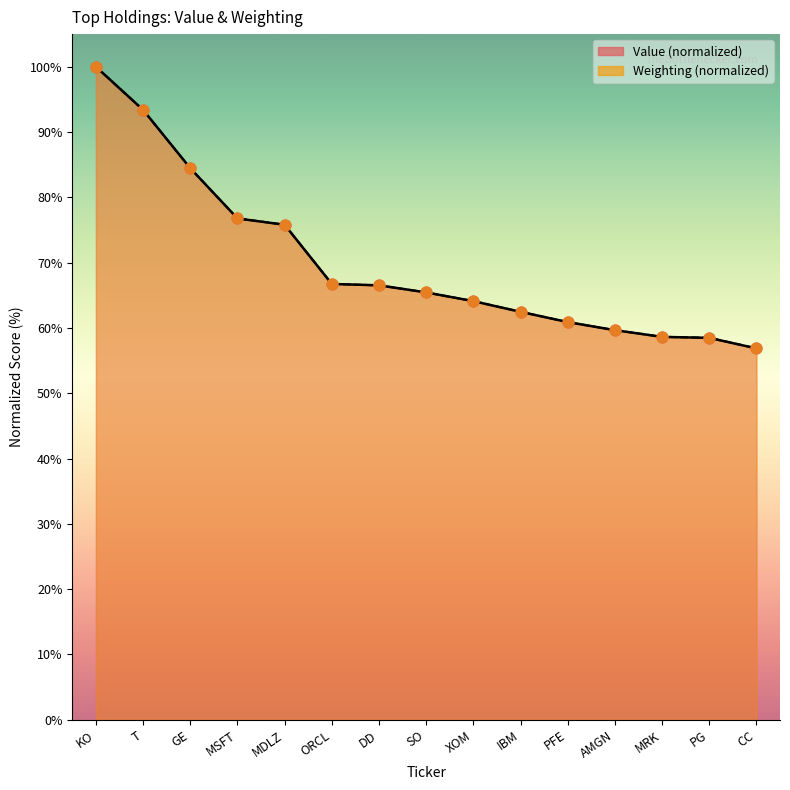

Which series reaches the maximum Y coordinate?

Value